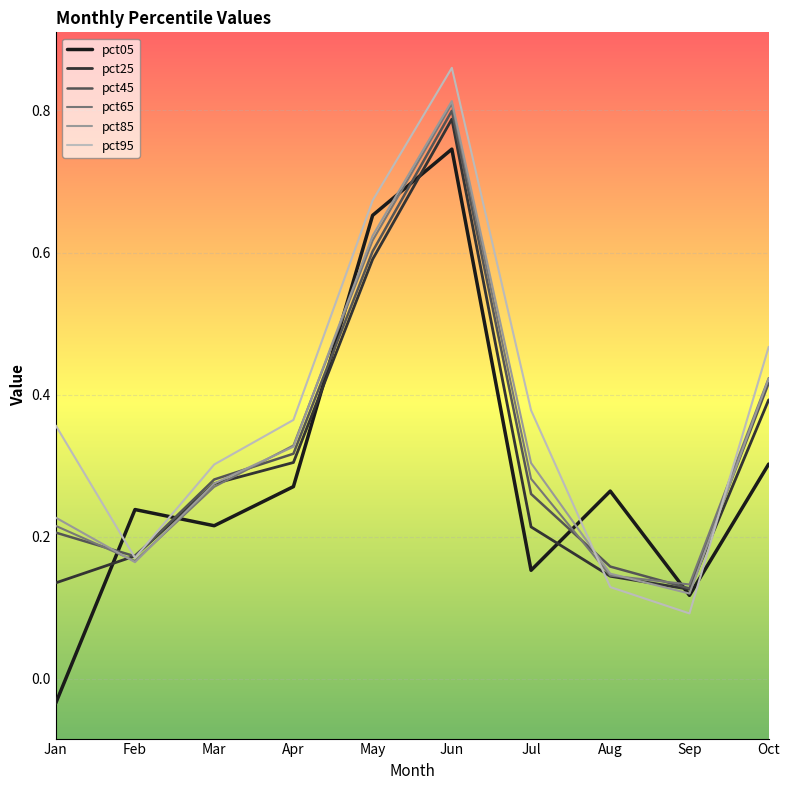

Which category has the highest value in the pct25 series?

Jun